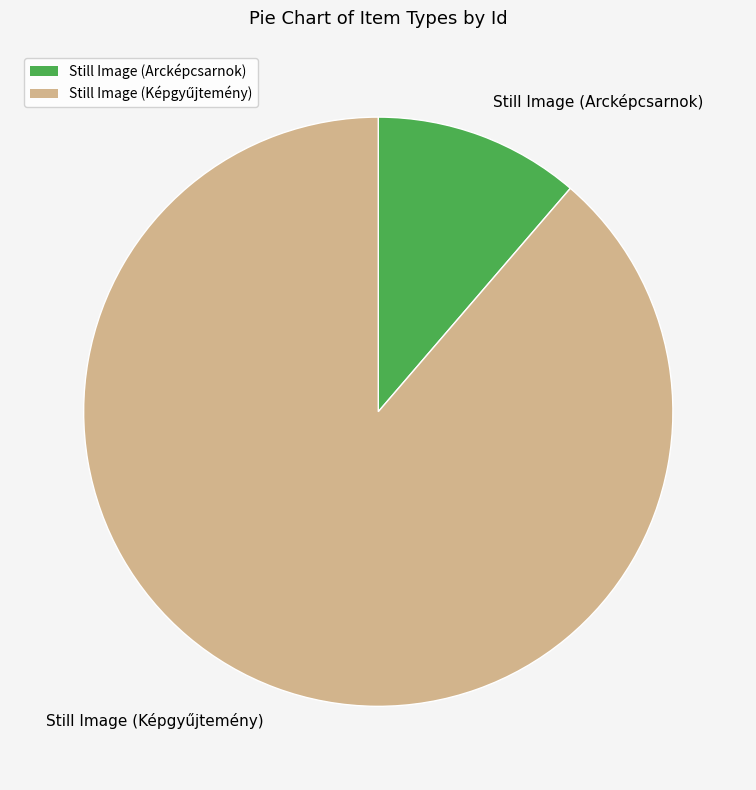

How many slices are in this pie chart?

2